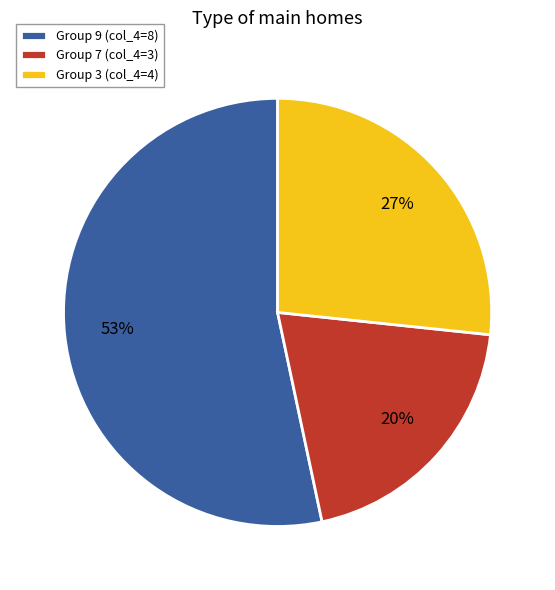

How many slices are in this pie chart?

3